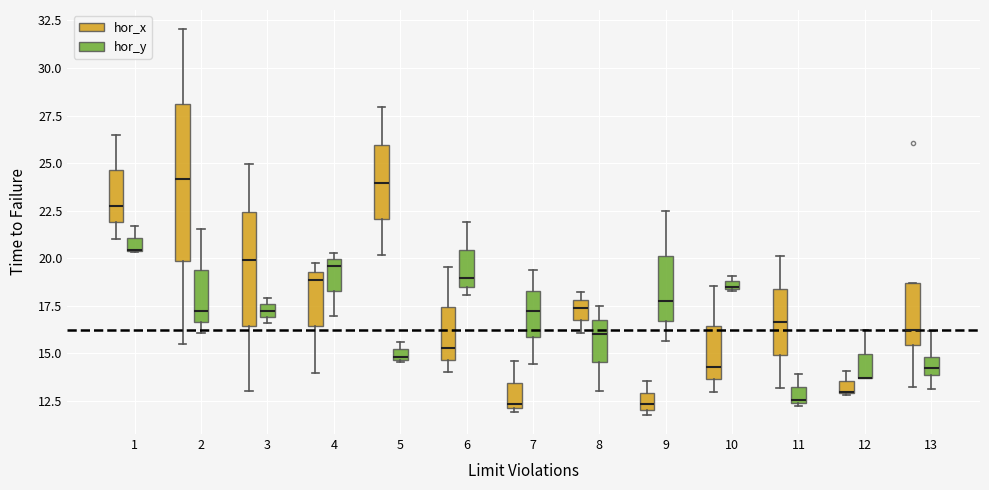

Comparing the boxes themselves (not the whiskers), which one is the tallest?

2 (hor_x)